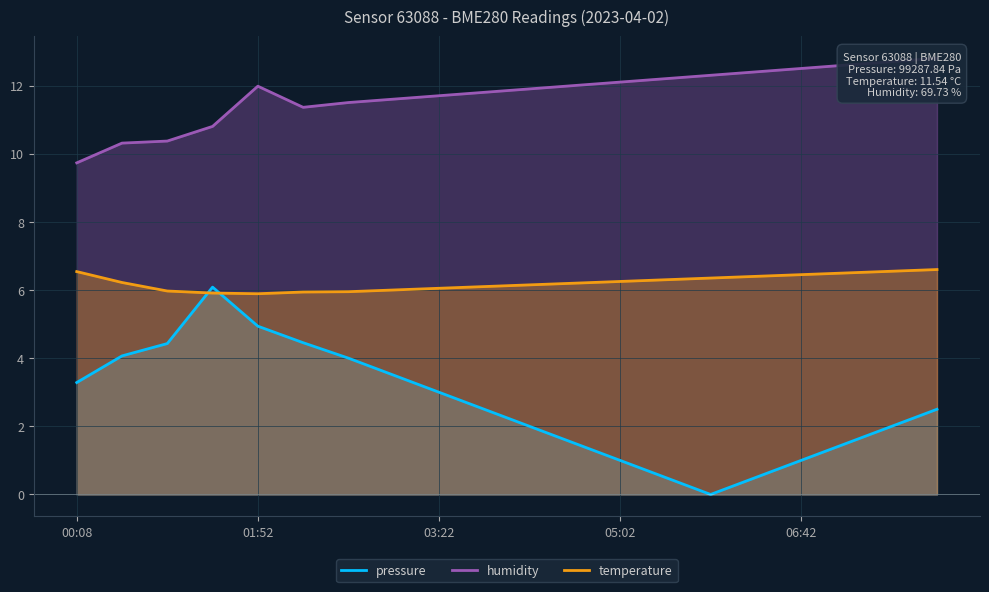

At how many categories does at least one series exceed 9?

20